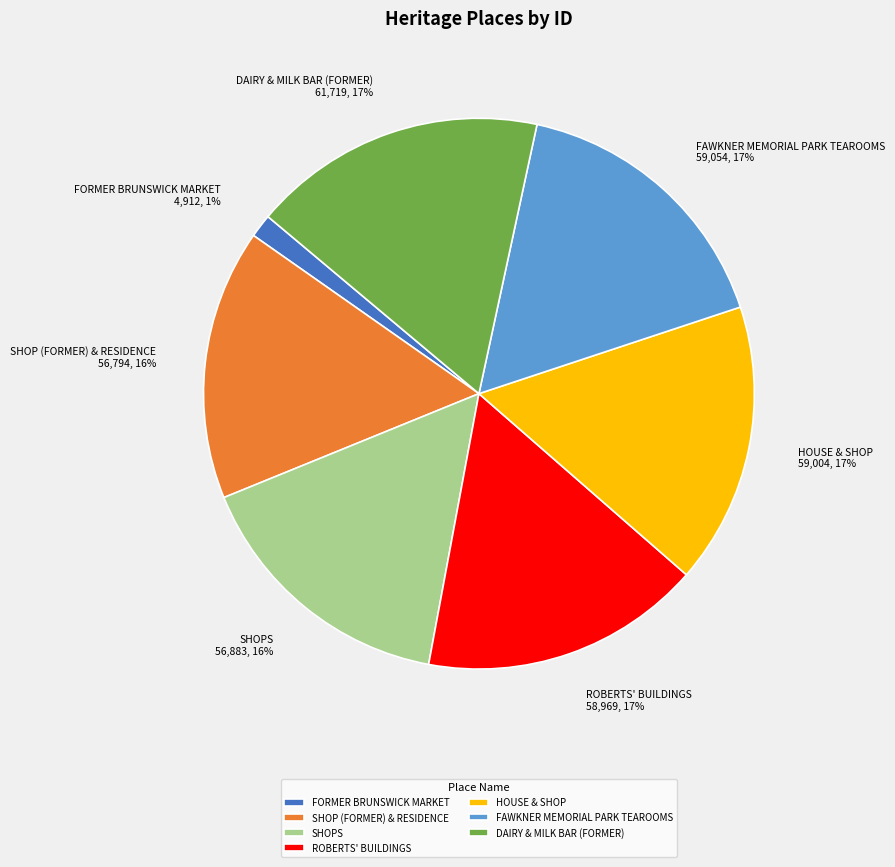

What is the ratio of the value at SHOP (FORMER) & RESIDENCE to the value at DAIRY & MILK BAR (FORMER)?

0.9